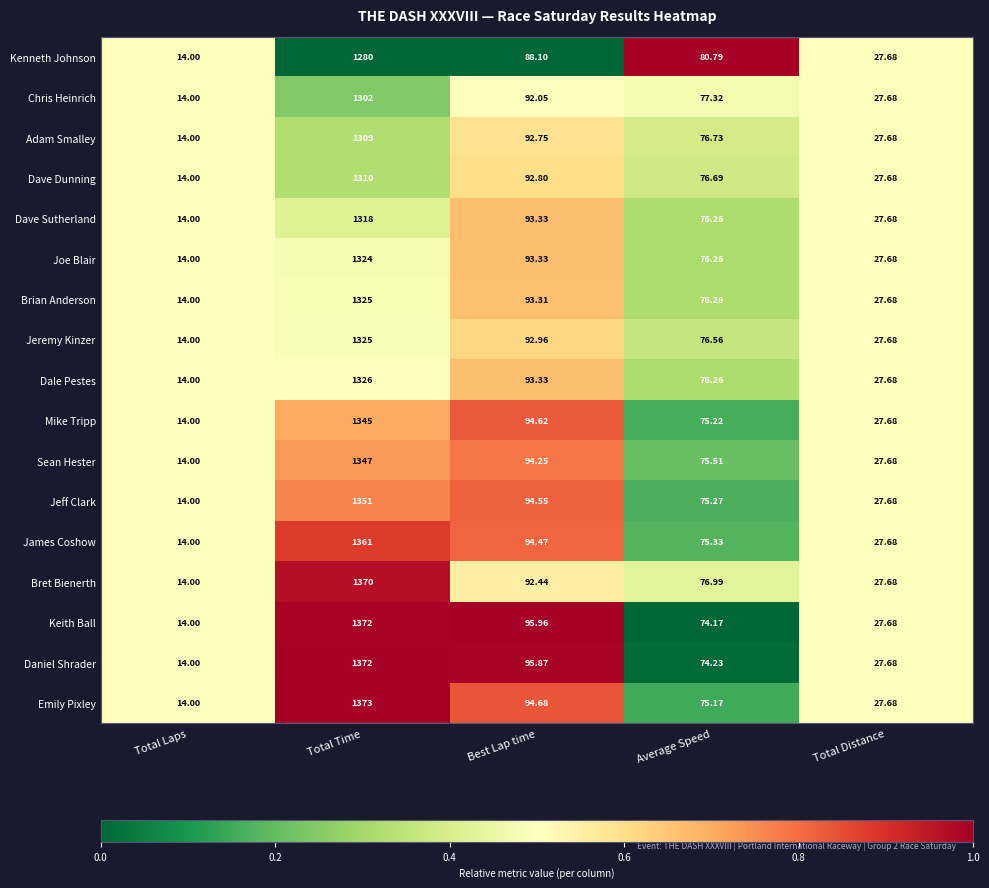

Which series has the largest range (max minus min)?

Emily Pixley